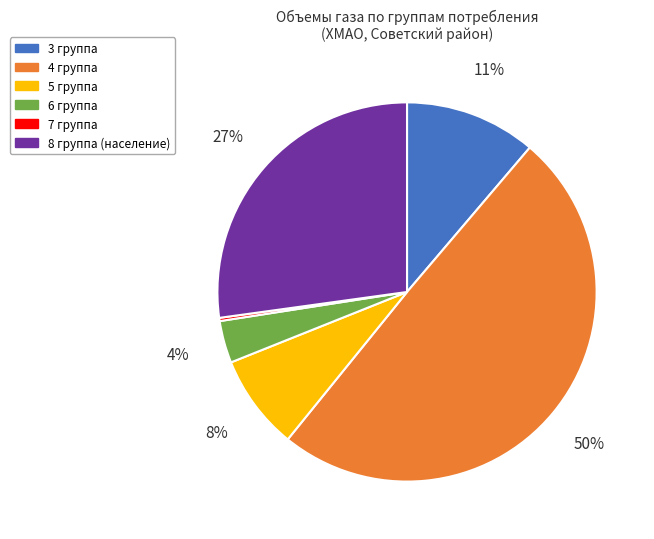

Which has a higher value, 3 группа or 5 группа?

3 группа